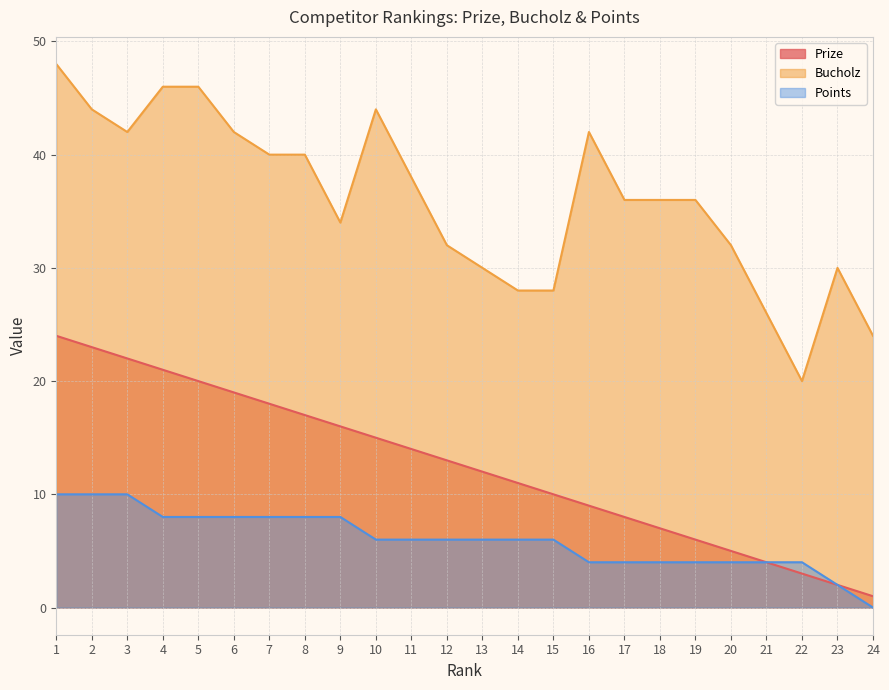

Where is Points nearest to the value 5?

10